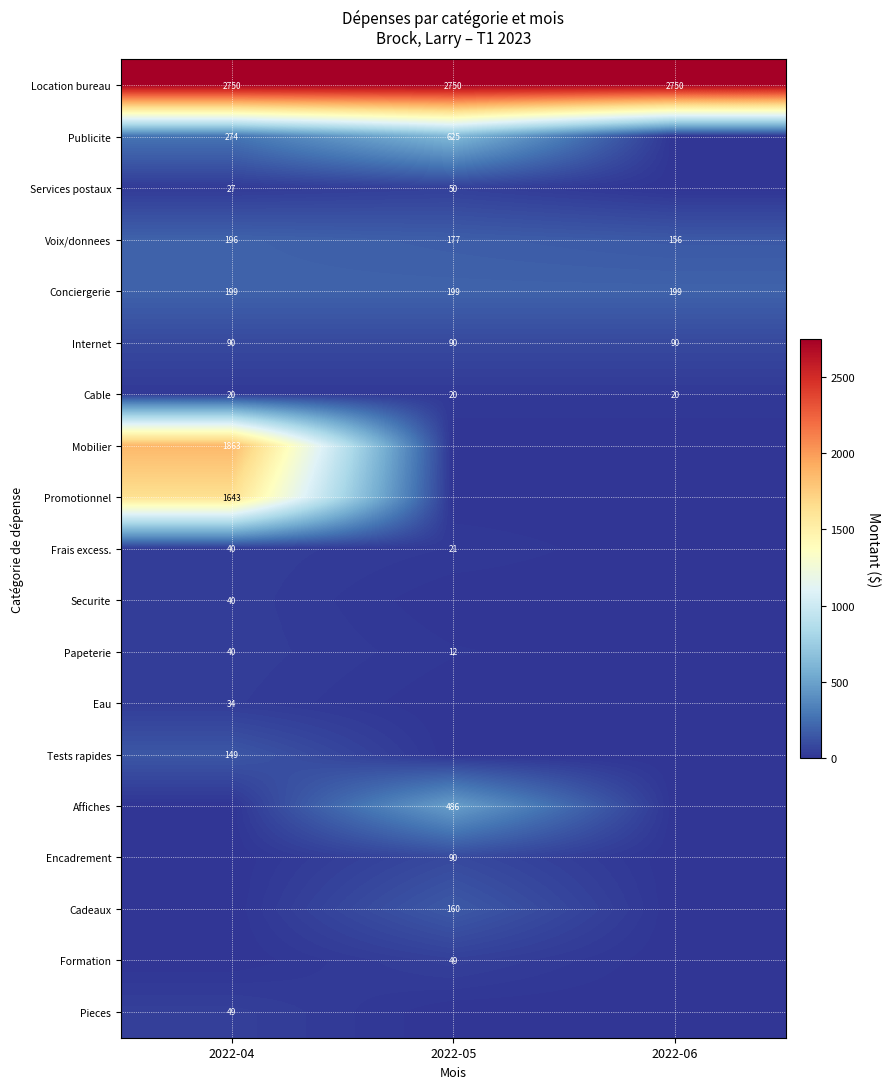

At which label is Voix/donnees closest to 176?

2022-05